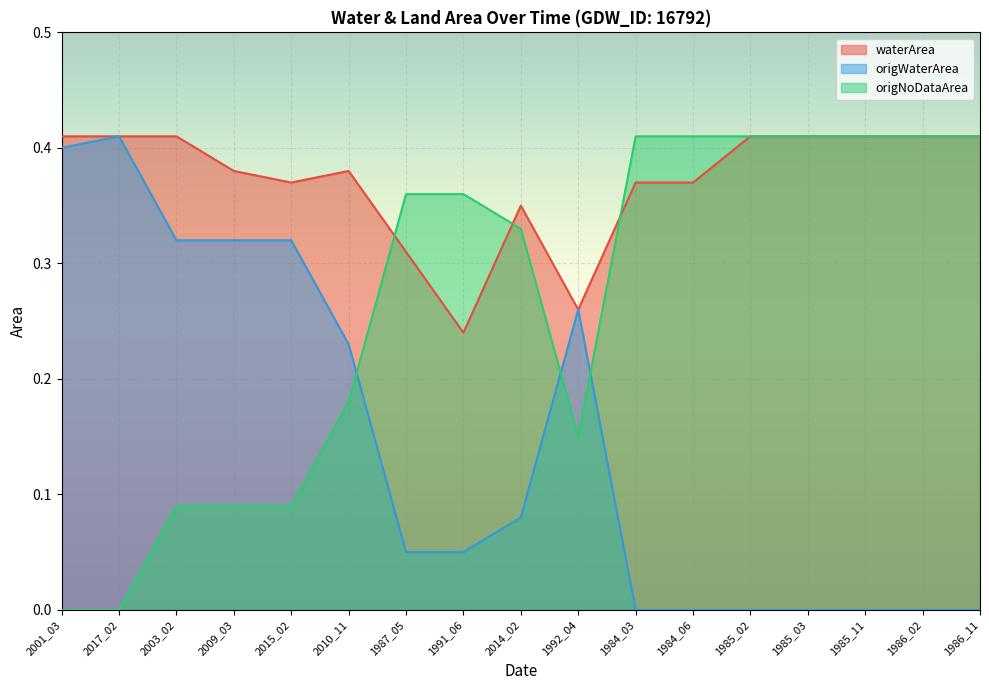

Which series has the largest total across all categories?

waterArea